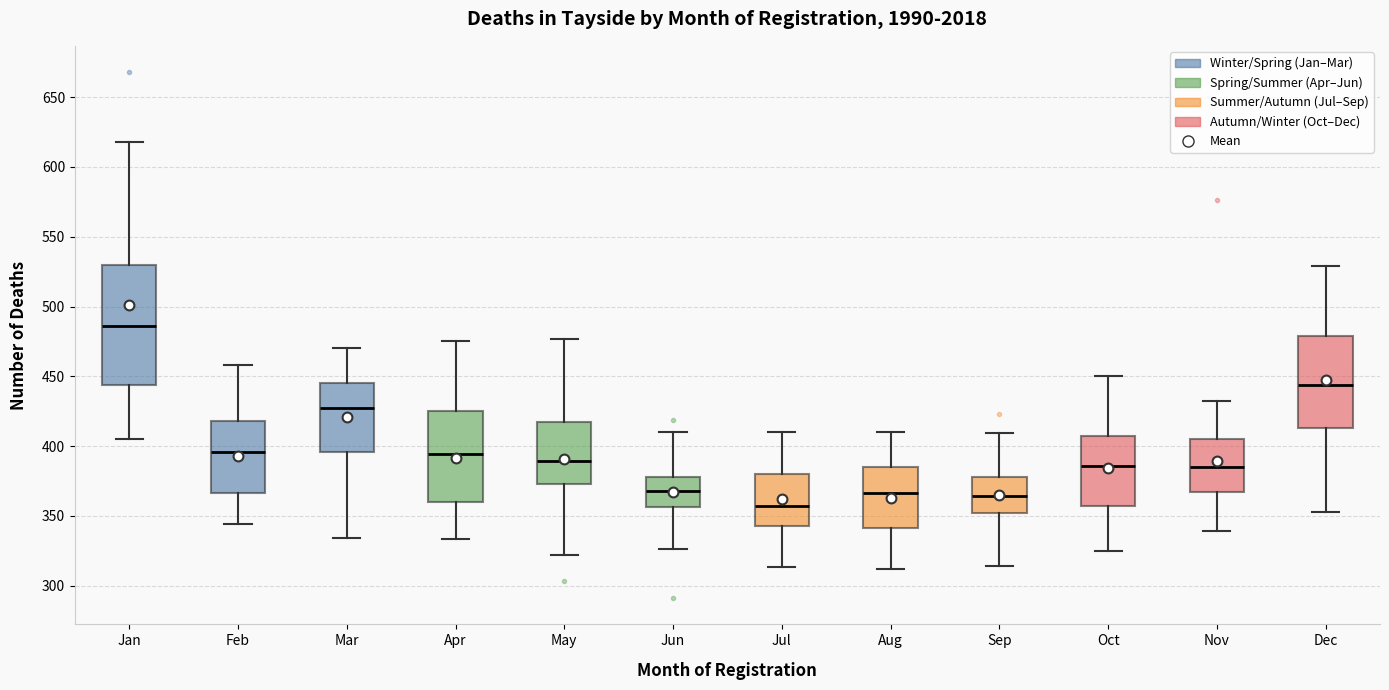

Where does the upper whisker of the box for Mar end on the y-axis? The values are not printed on the chart, so give them approximately, as read against the axis.

470